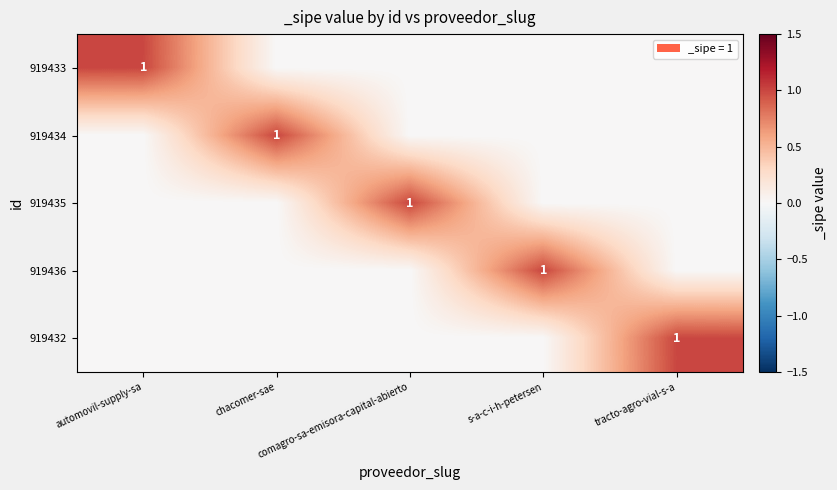

List the series in order of their peak value, highest first.

919433, 919434, 919435, 919436, 919432